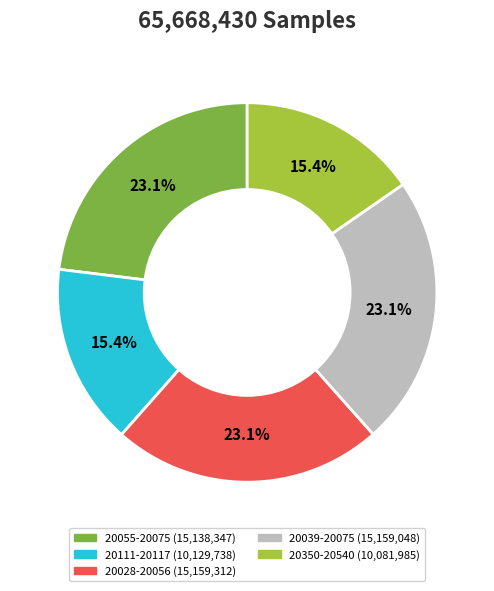

Is there a majority slice in this chart?

No